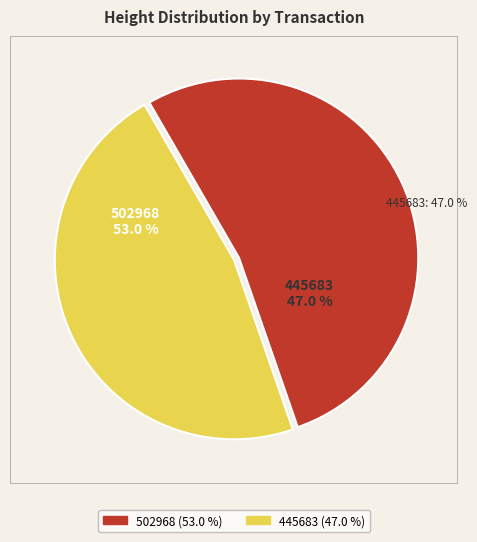

What is the largest slice in the pie chart?

502968